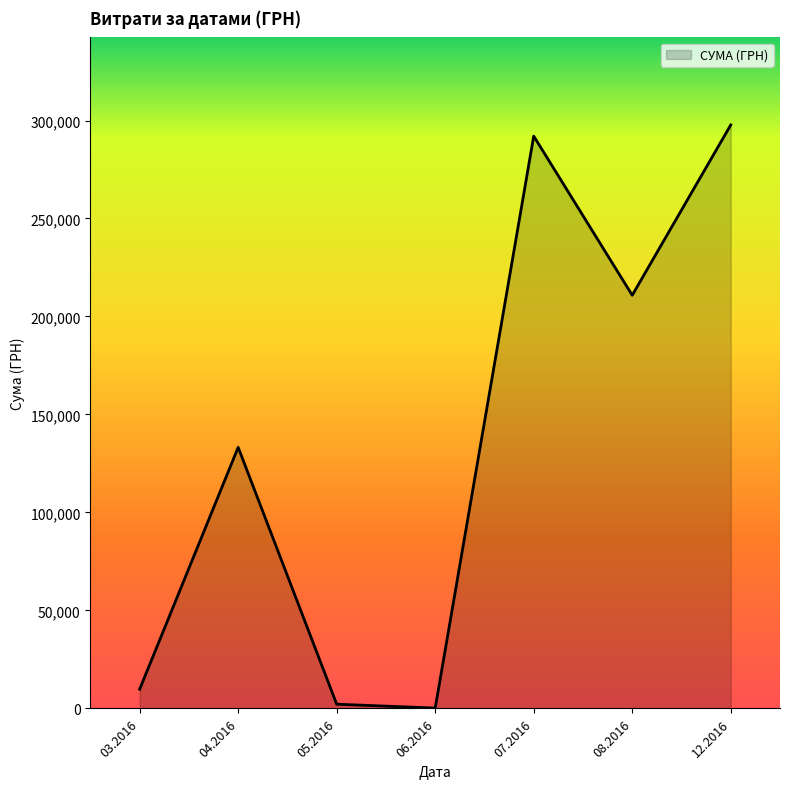

What is the sum of all values?

946029.4